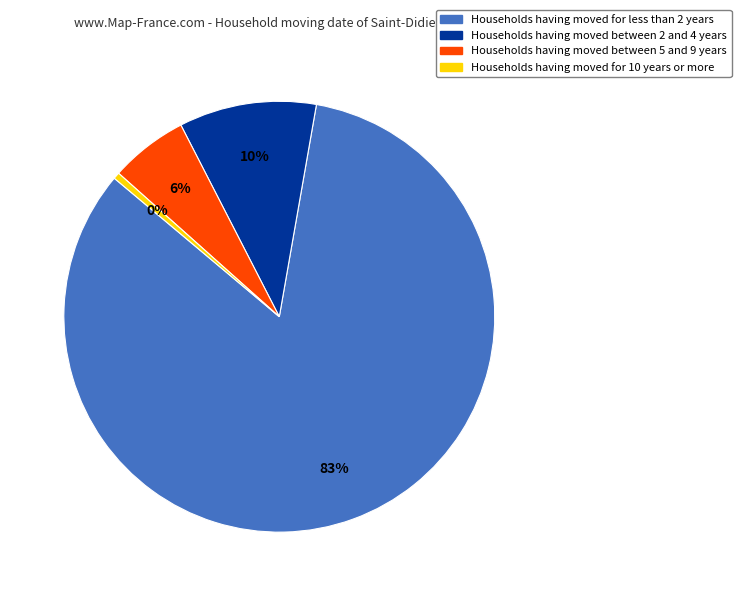

Does any single category account for the majority?

Yes